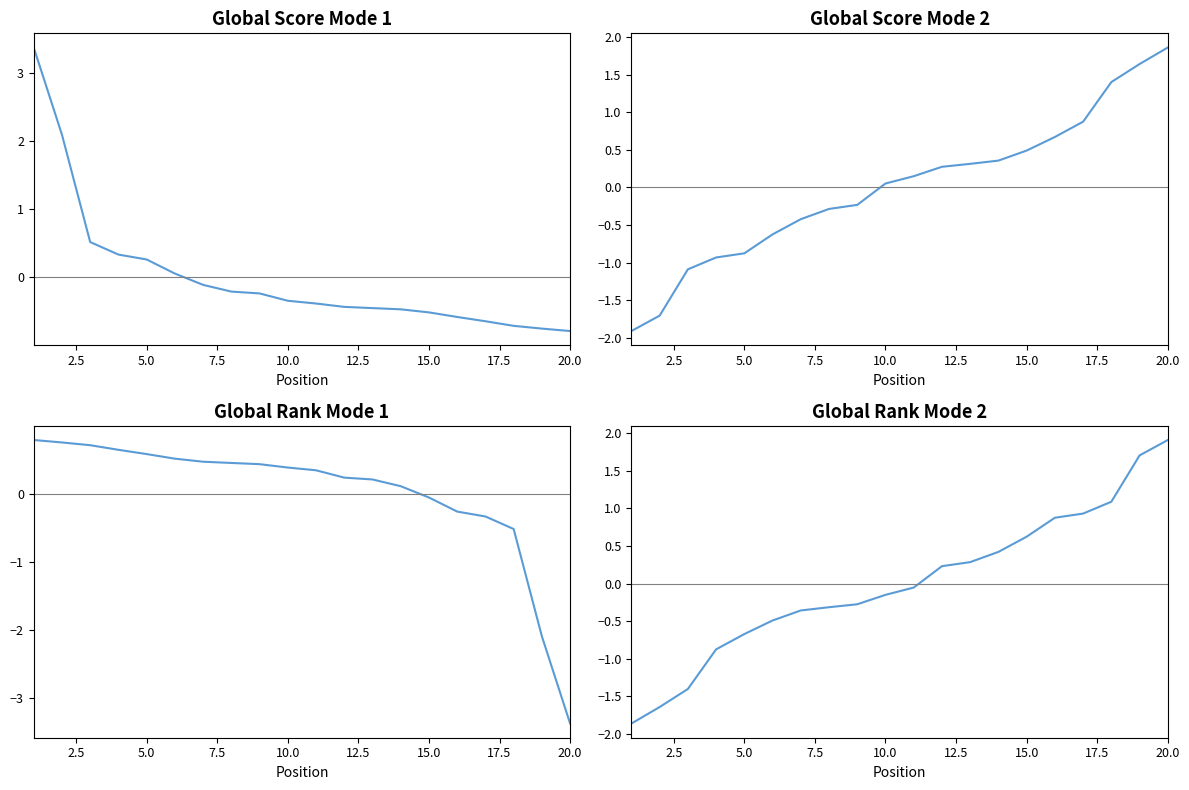

What is the value of the Global Score (normalized) point at the 13th from the left?

-0.5